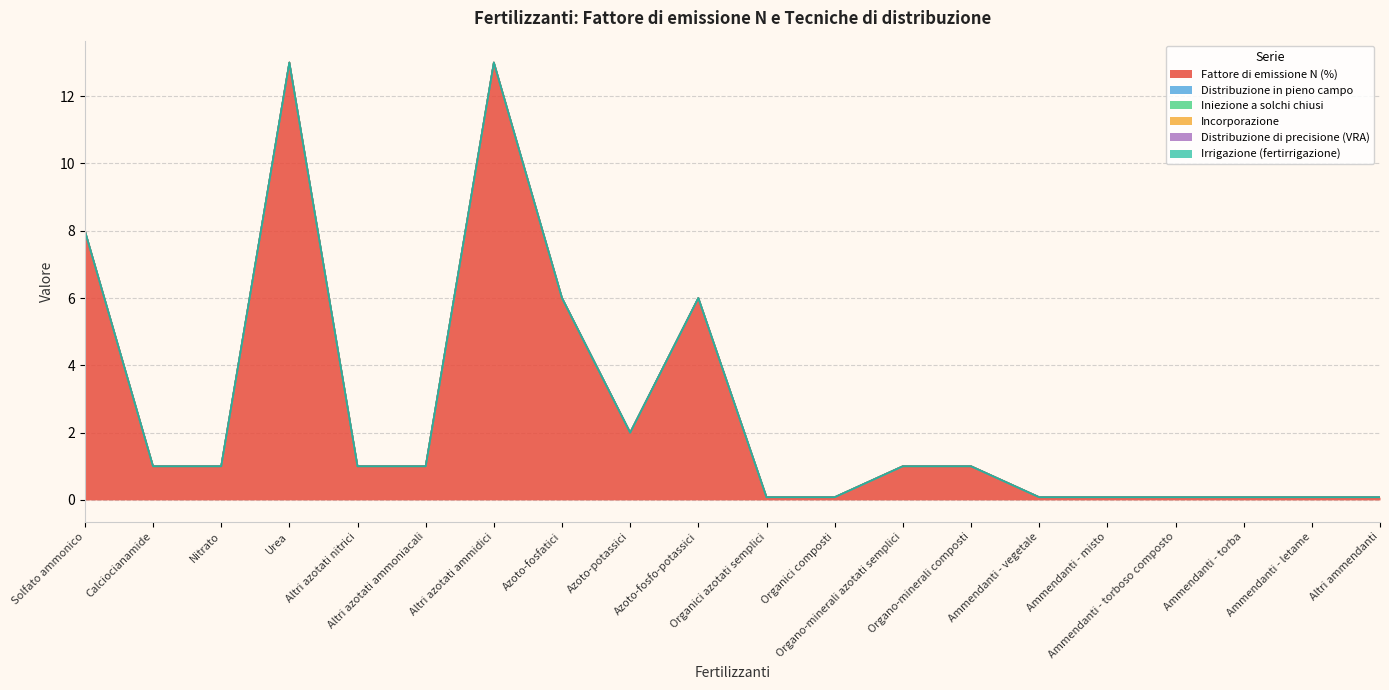

True or false: Incorporazione and Distribuzione di precisione (VRA) cross at least once.

False